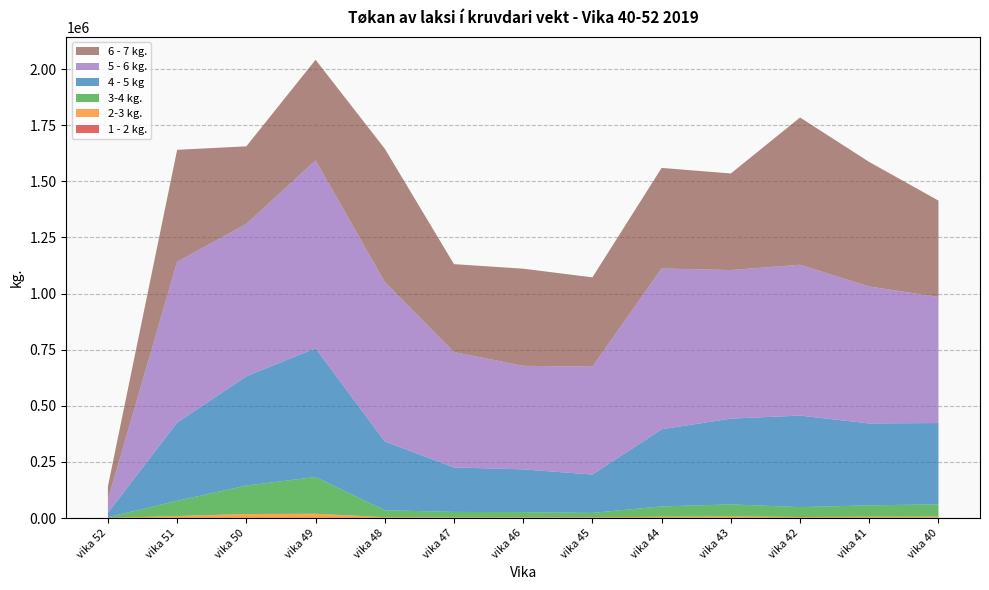

Reading right to left, what are all the values shown in this chart?

1 - 2 kg.: 157.4	135.8	226.3	178.3	87.0	109.1	58.8	38.7	65.8	241.2	249.2	132.3	31.1
2-3 kg.: 6130.1	5686.7	4257.1	7420.3	5637.6	3047.8	2808.8	2879.8	3660.3	18876.4	17543.8	8592.0	497.9
3-4 kg.: 54670.6	50641.4	44071.9	53093.1	45988.7	19526.8	23328.3	24271.8	30823.3	163676.0	126904.1	67996.0	3053.4
4 - 5 kg: 362189.4	364816.0	407712.0	382214.4	343496.1	171014.5	190594.6	198100.0	306539.3	573284.7	486499.6	348367.4	19658.6
5 - 6 kg.: 561809.9	609984.8	672059.3	661876.8	716447.3	480658.3	461239.8	514078.5	710729.0	837400.7	679087.2	716719.6	58581.7
6 - 7 kg.: 429132.9	554821.8	655956.8	430129.8	448018.2	397729.4	432728.4	391619.0	593451.0	447842.6	345572.1	498528.1	59863.3